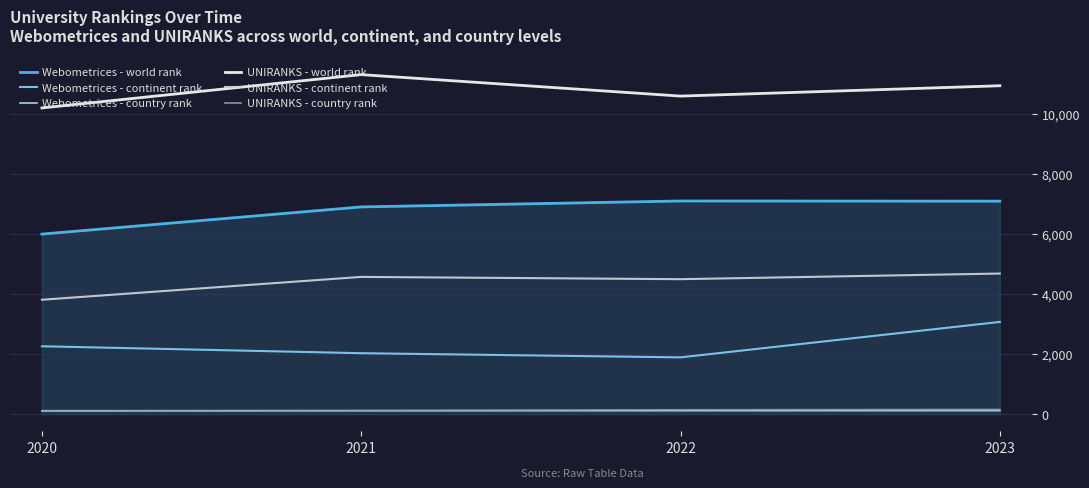

The Webometrices - continent rank series shows 3077 at 2023. True or false?

True